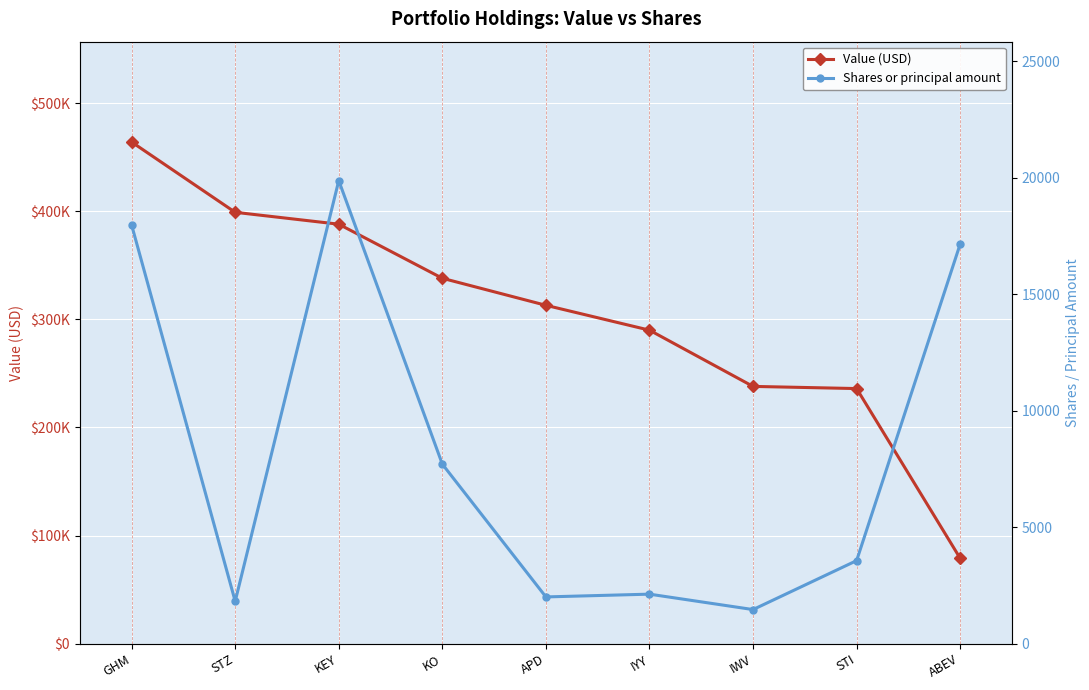

True or false: Value (USD) and Shares or principal amount intersect in this chart.

False